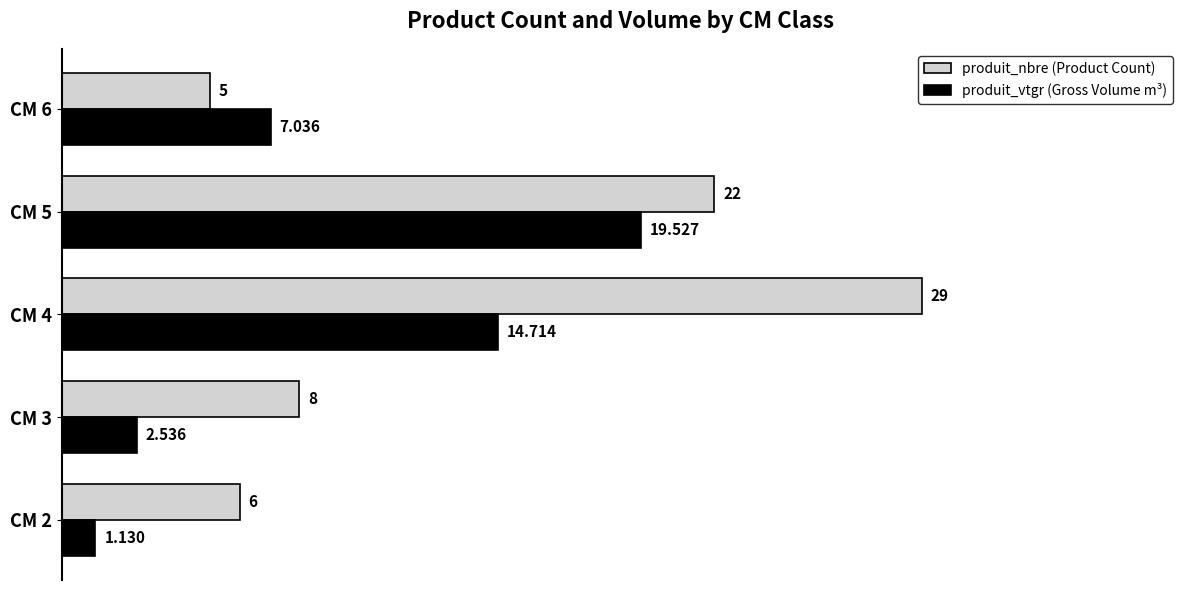

Count the number of categories in the chart.

5